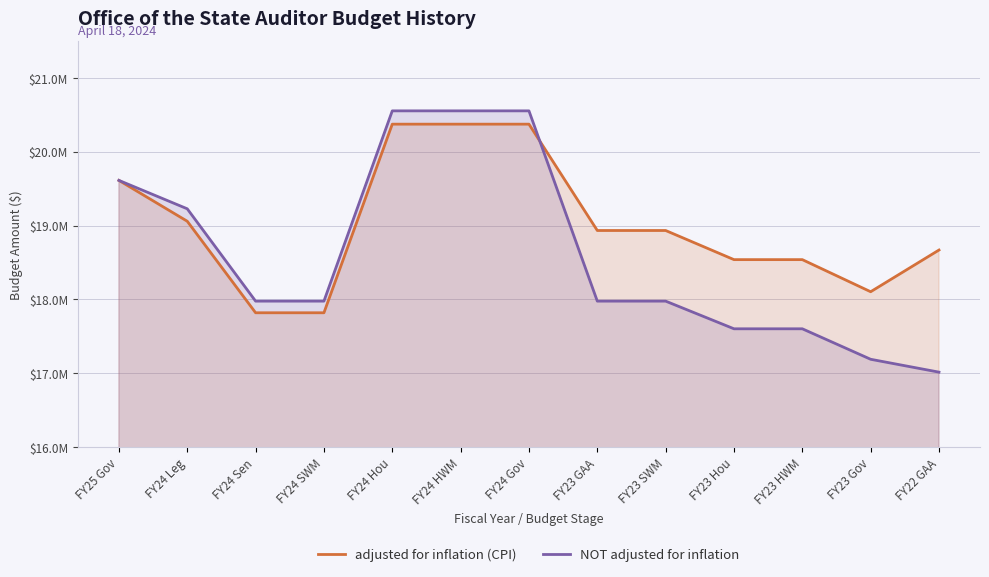

What is the difference between the maximum and minimum values in the adjusted for inflation (CPI) series?

2553339